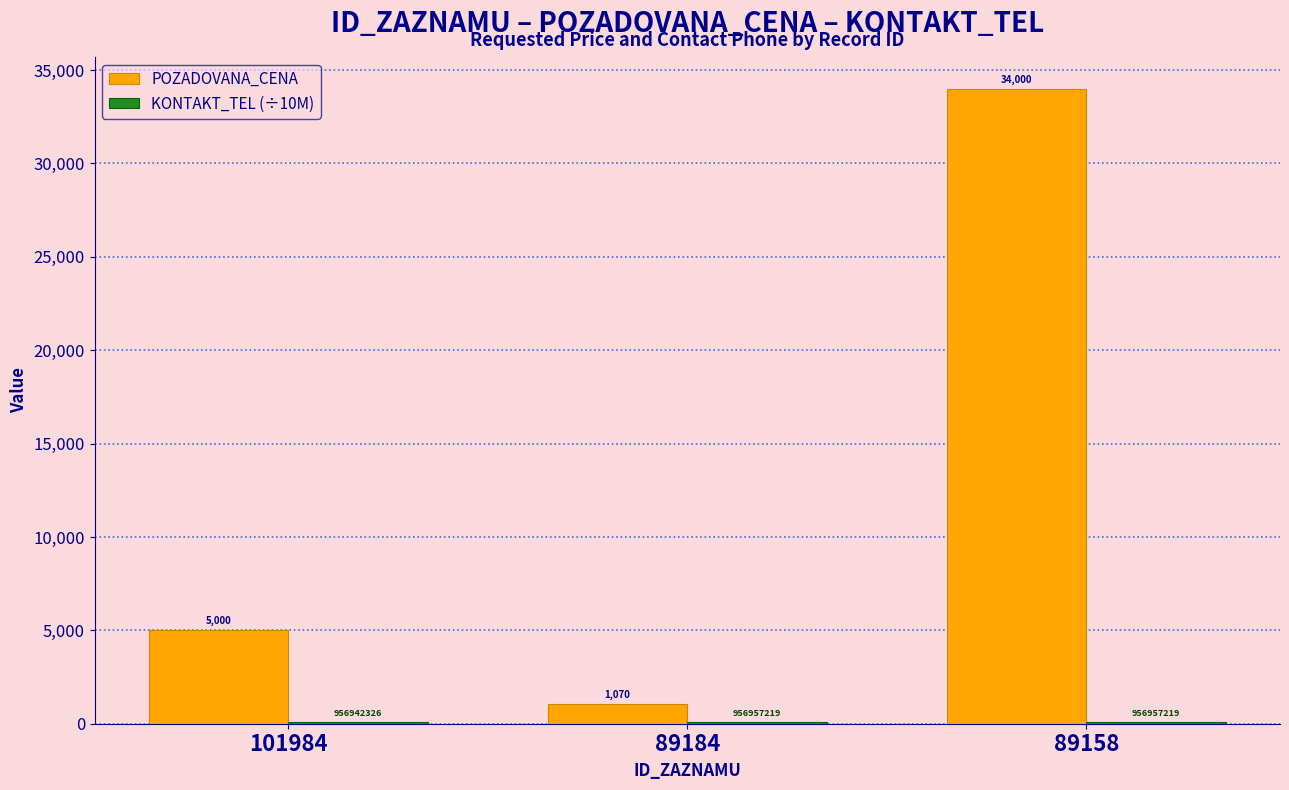

Where is POZADOVANA_CENA nearest to the value 17535?

101984